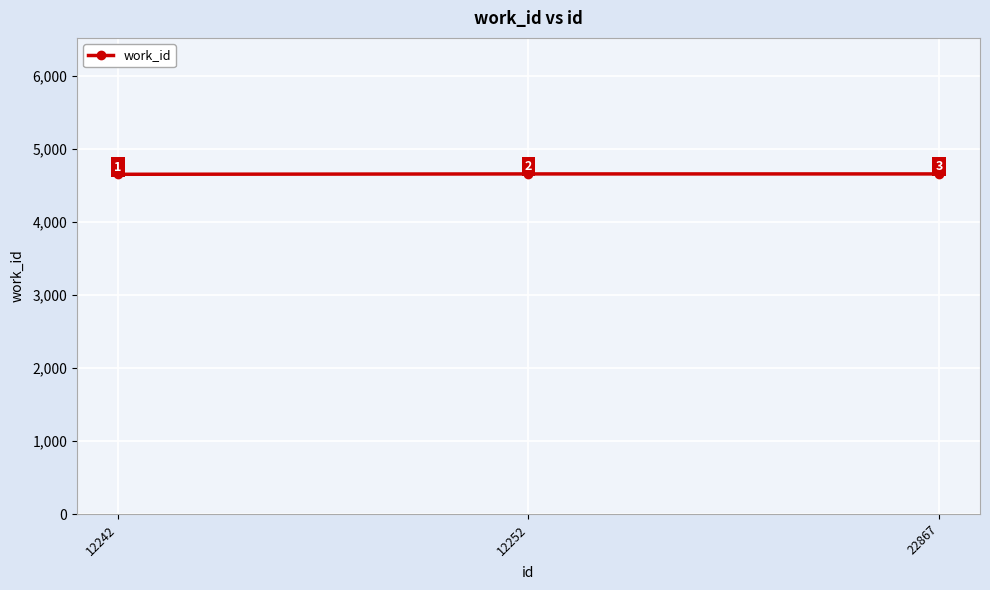

Count the number of data series in this chart.

1